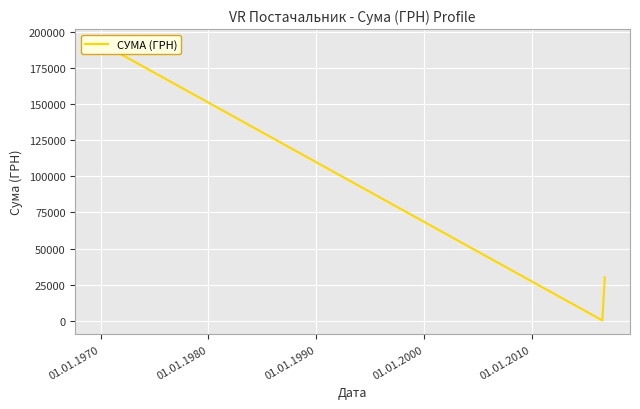

Reading left to right, list all the values displayed in this chart.

01.01.1960=192449.7	01.01.1970=200.0	01.01.1980=30016.8